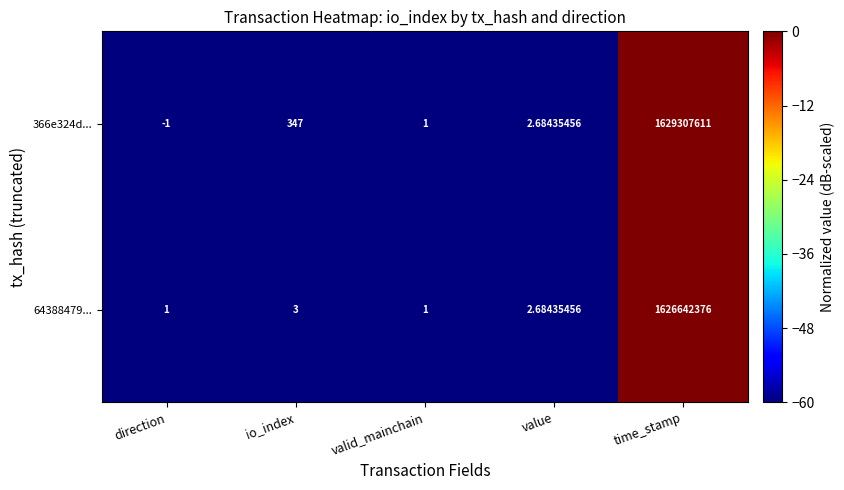

At which label does 366e324d... reach its minimum?

direction